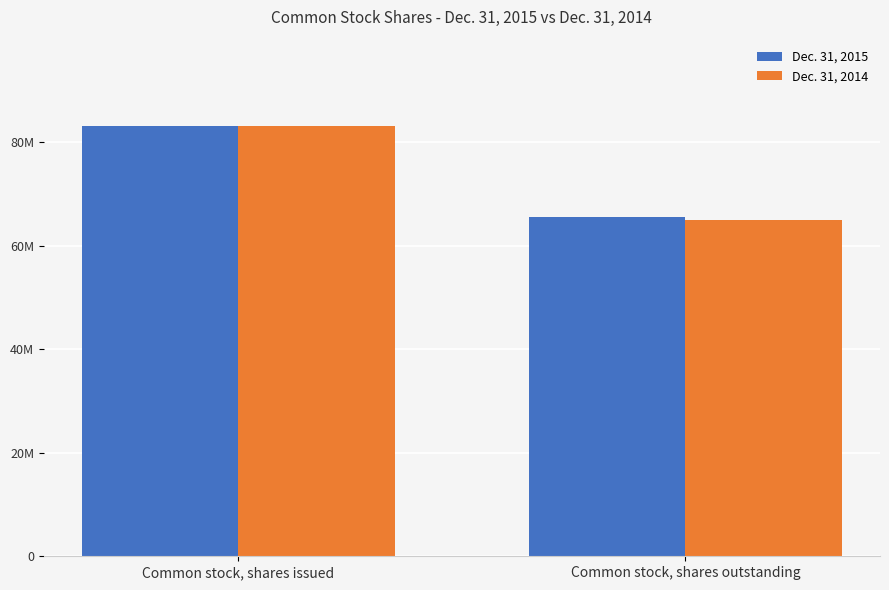

What is the total value across all series at Common stock, shares issued?

166418586